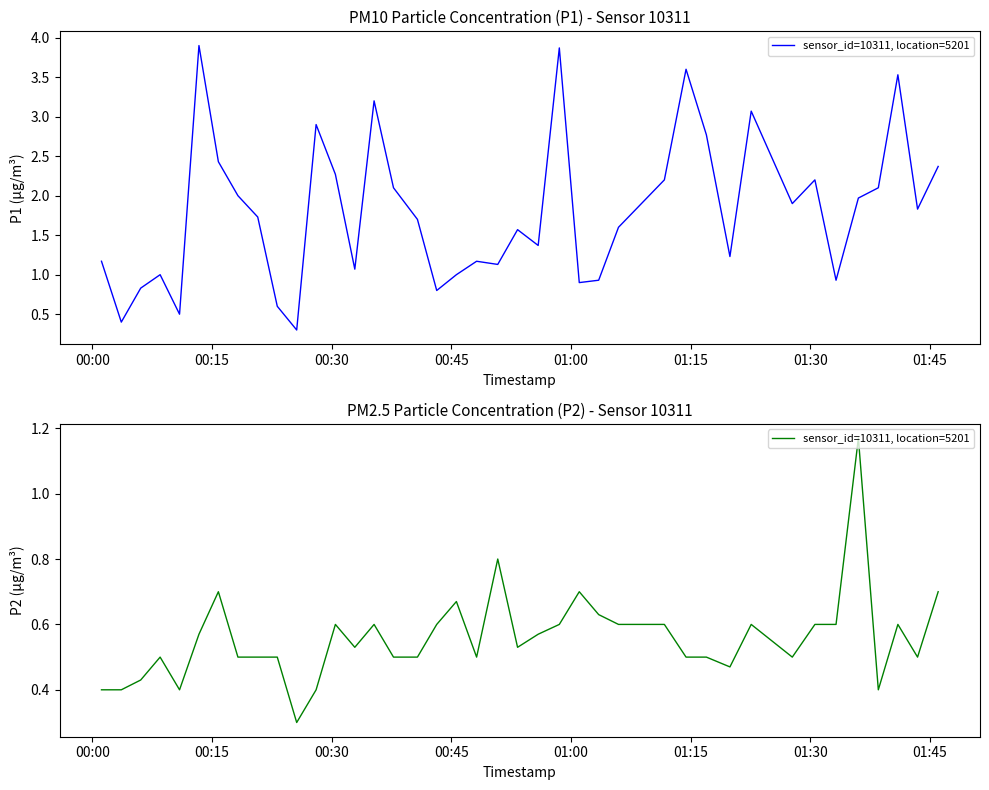

How many lines are shown in the chart?

1